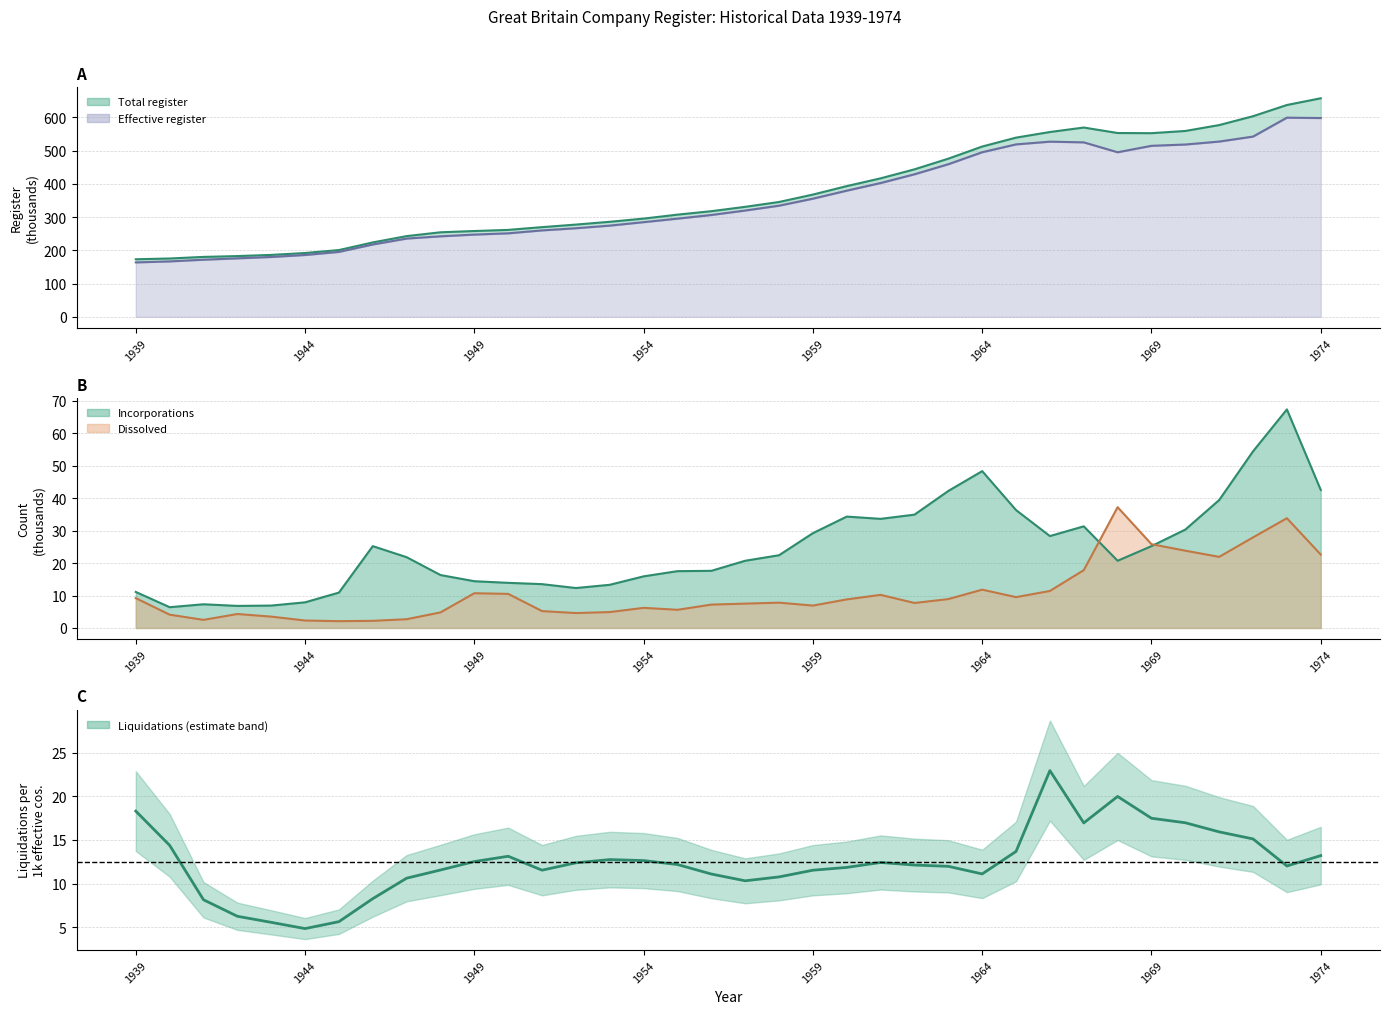

What is the sum of the Total register values at 1953 and 1942?

469.0